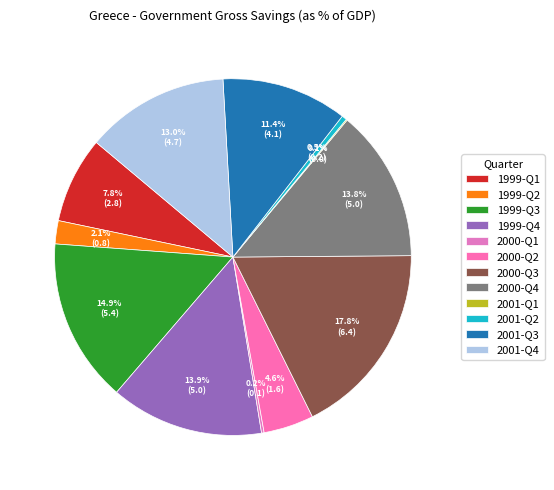

Which slice is the largest?

2000-Q3